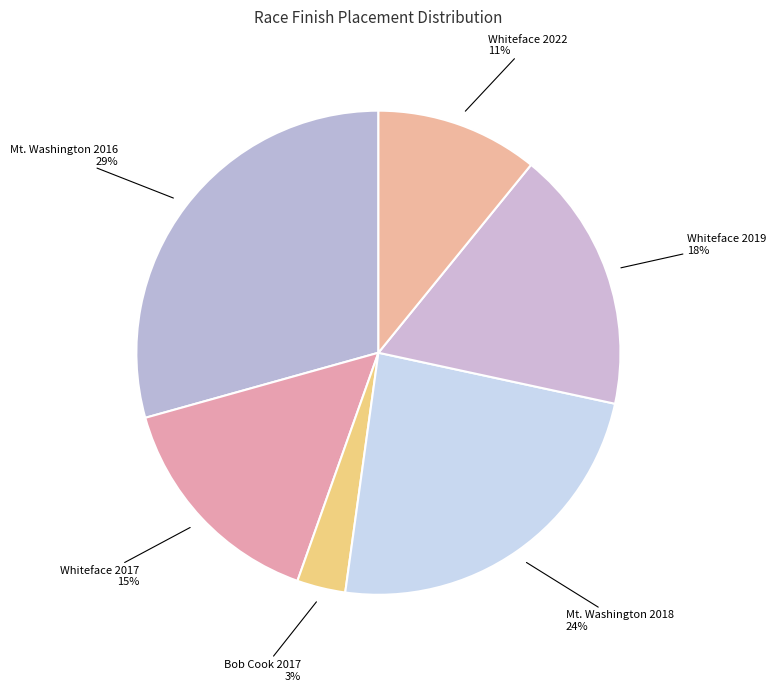

To the nearest percent, what is the difference between the largest and smallest slice percentages?

26%